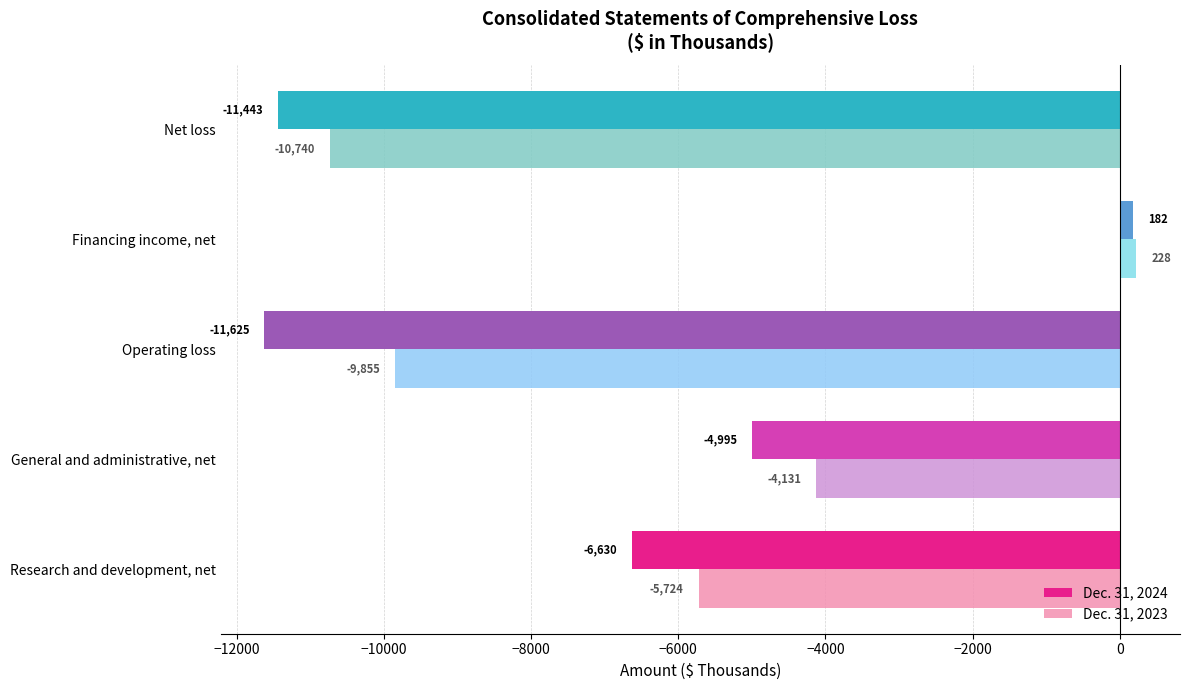

Which category has the highest value in the Dec. 31, 2024 series?

Financing income, net